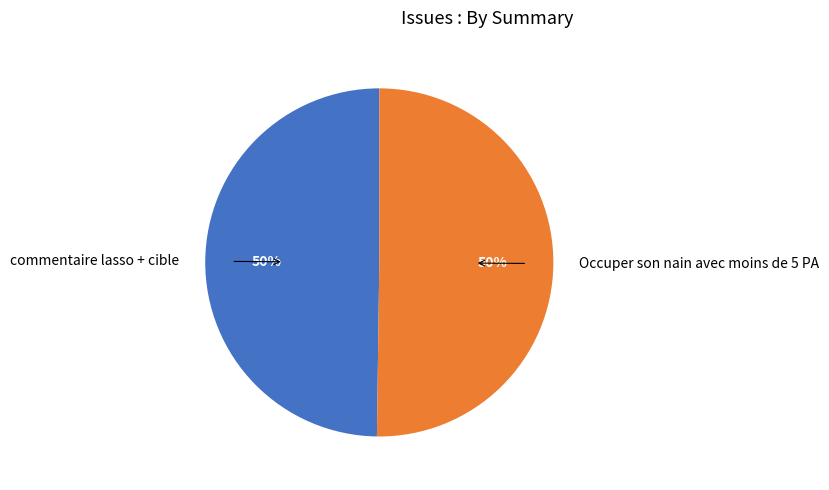

The commentaire lasso + cible slice represents 50% of the pie. True or false?

True